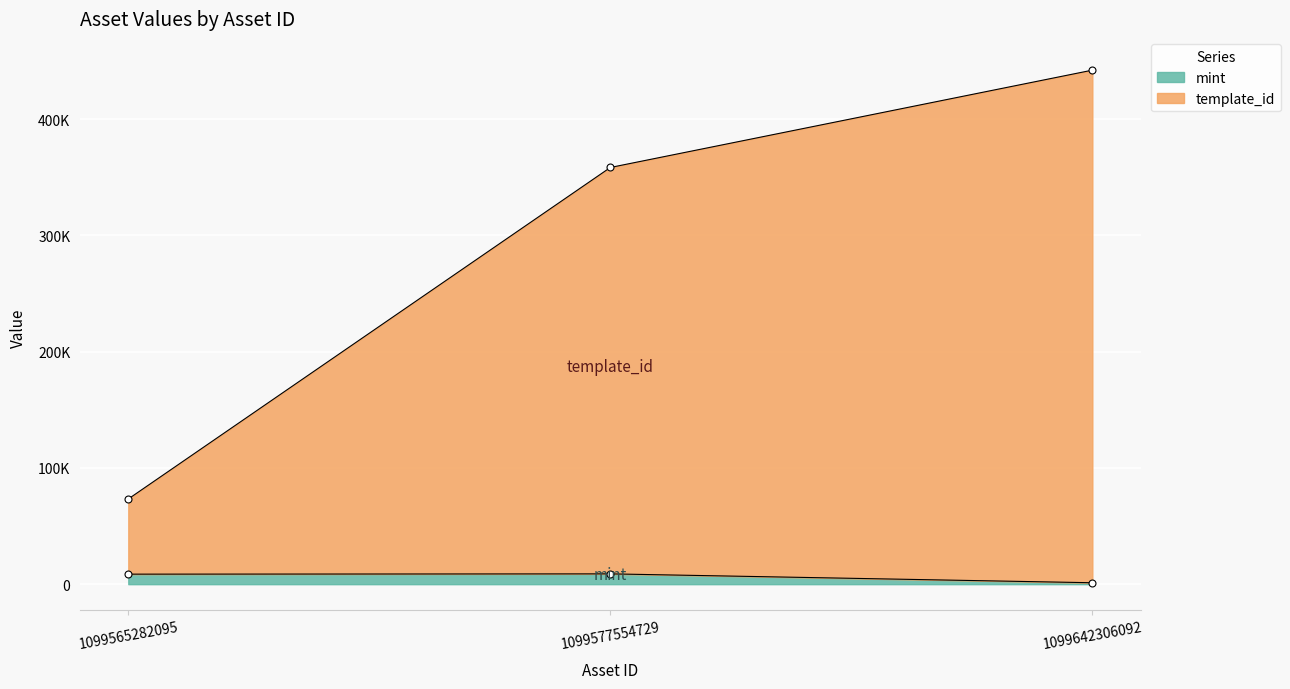

Is it true that mint equals 8628 at 1099565282095?

True